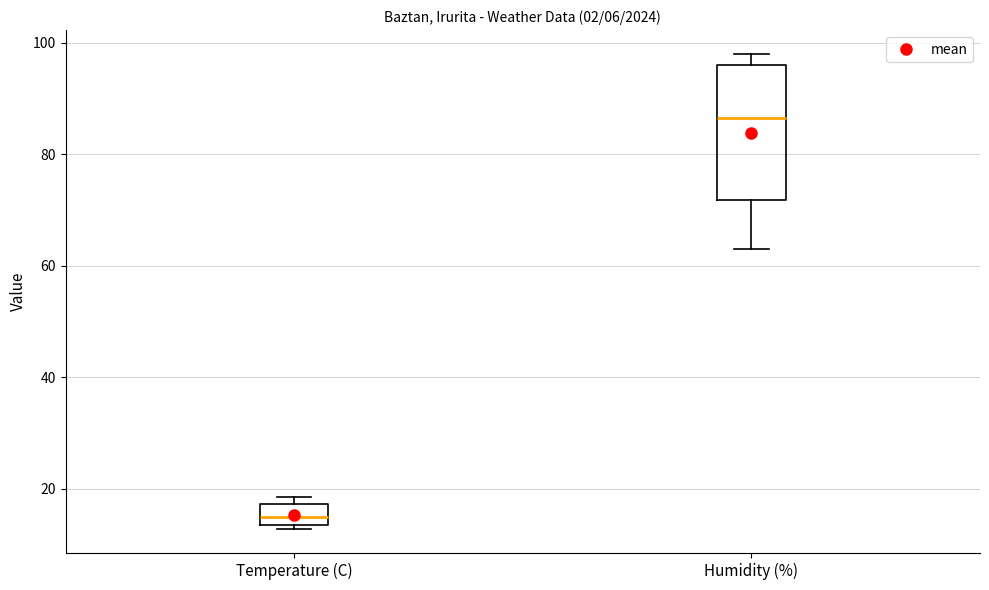

Where is the upper edge of the box for Humidity (%) on the y-axis? The values are not printed on the chart, so give them approximately, as read against the axis.

96